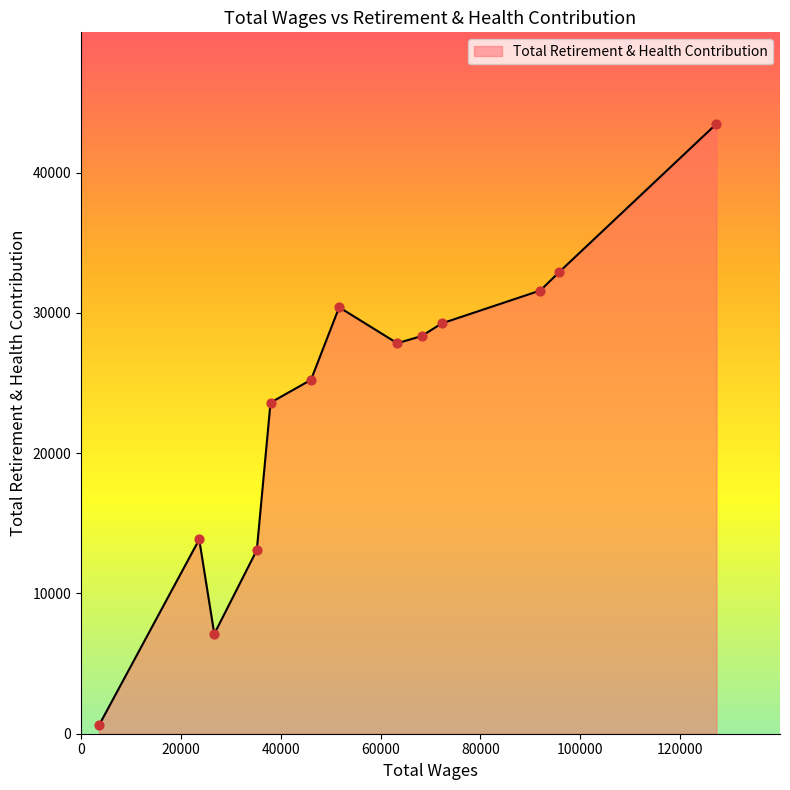

What is the greatest value displayed?

43472